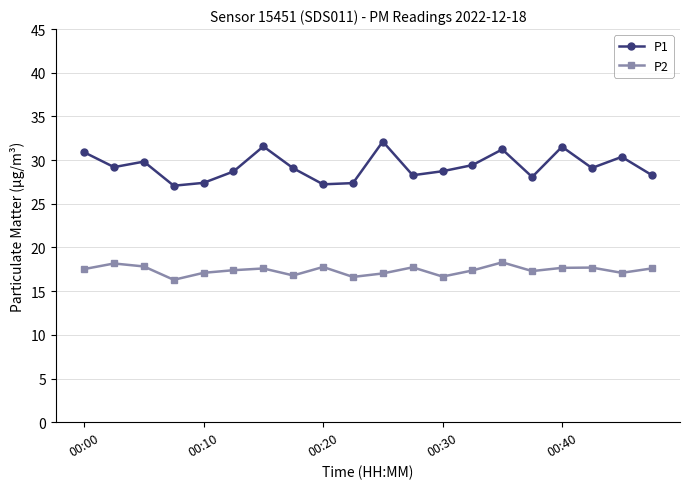

What is the value of the P2 point at the 20th from the left?

17.6